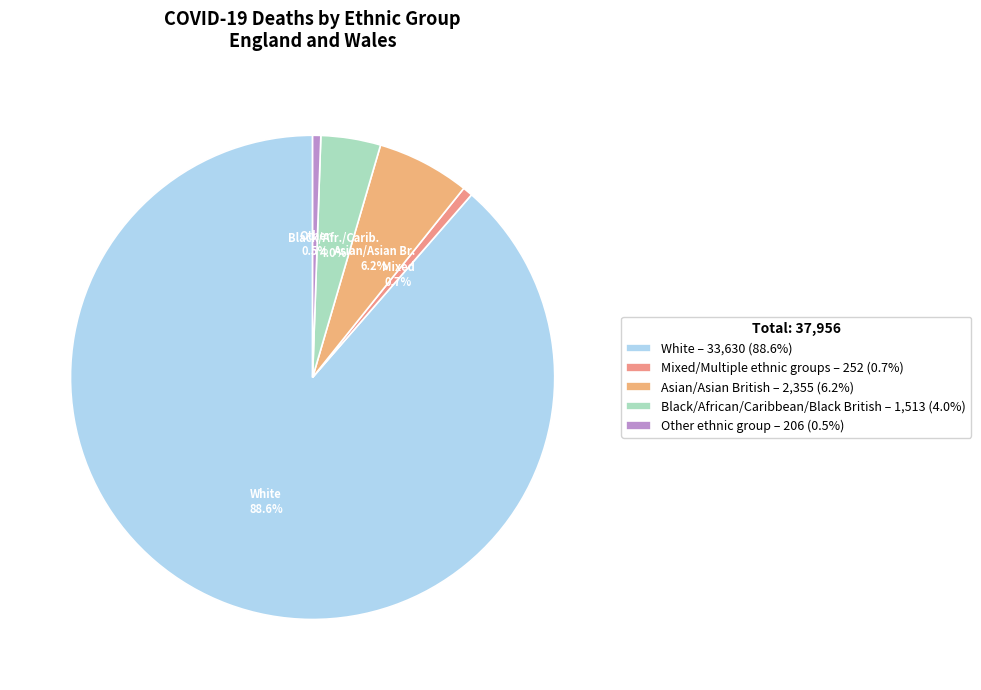

What percentage do Other ethnic group and Asian/Asian British together represent?

6.7%